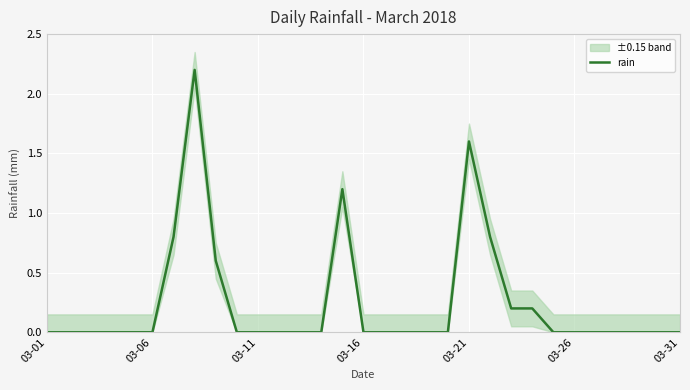

What is the average value?

0.2